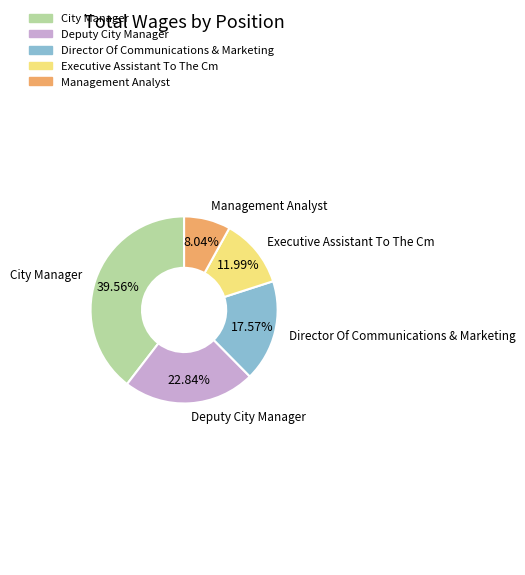

Count the number of slices in the pie.

5